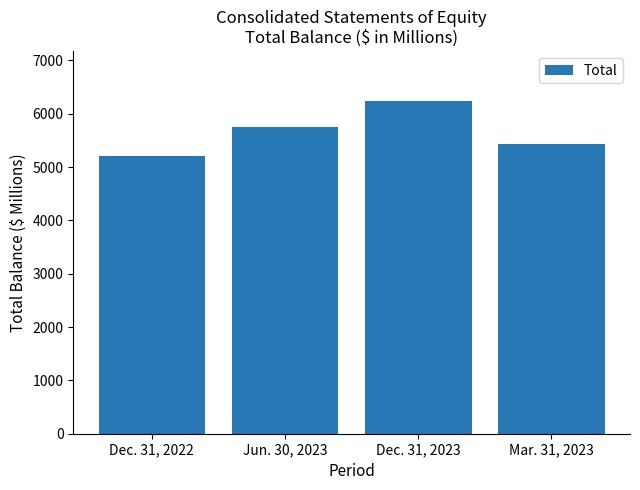

How many distinct data groups are displayed?

1